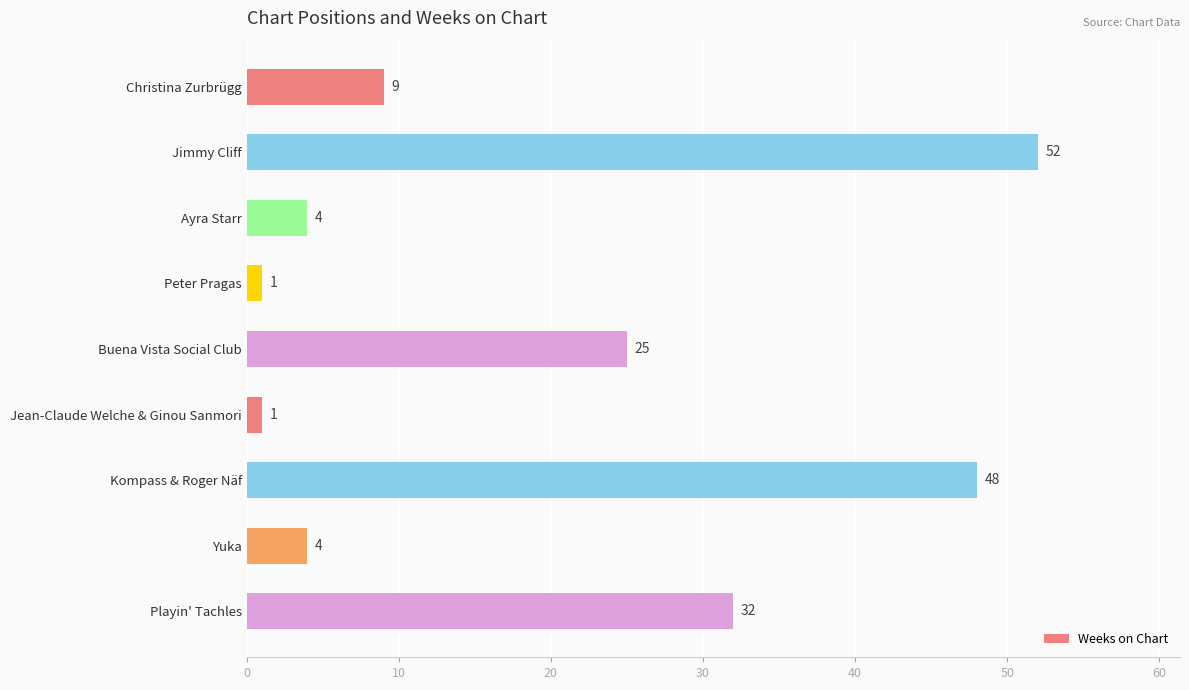

How many bars are there in total?

9